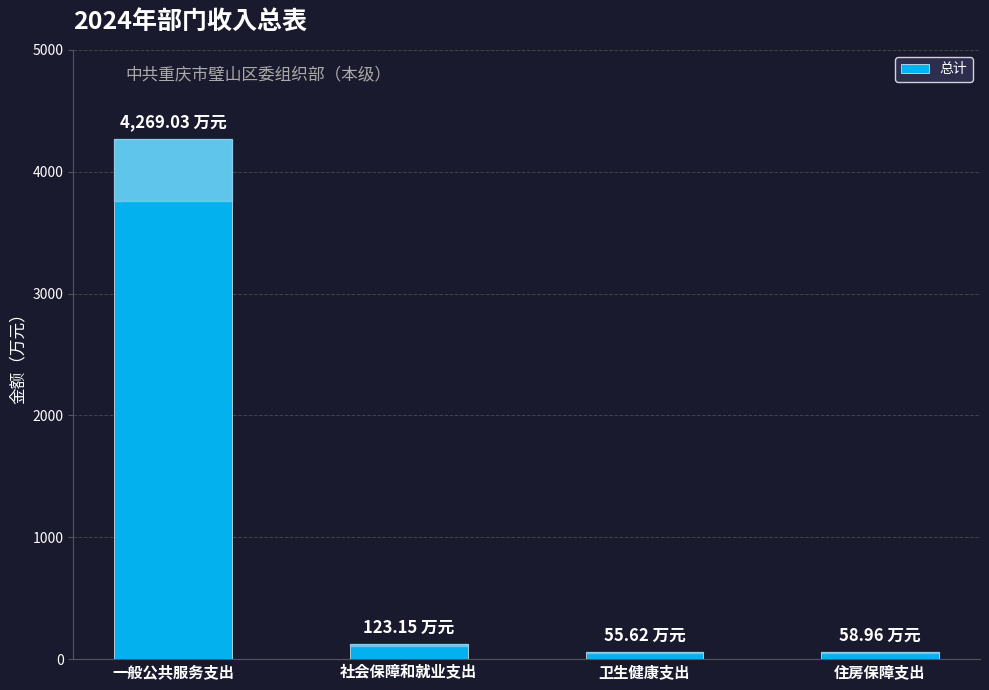

What is the sum of all values?

4506.8